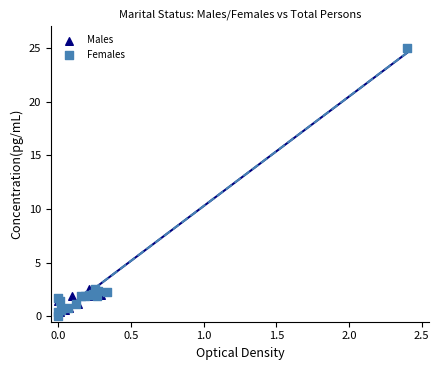

What are all the series names shown in the legend?

Males, Females